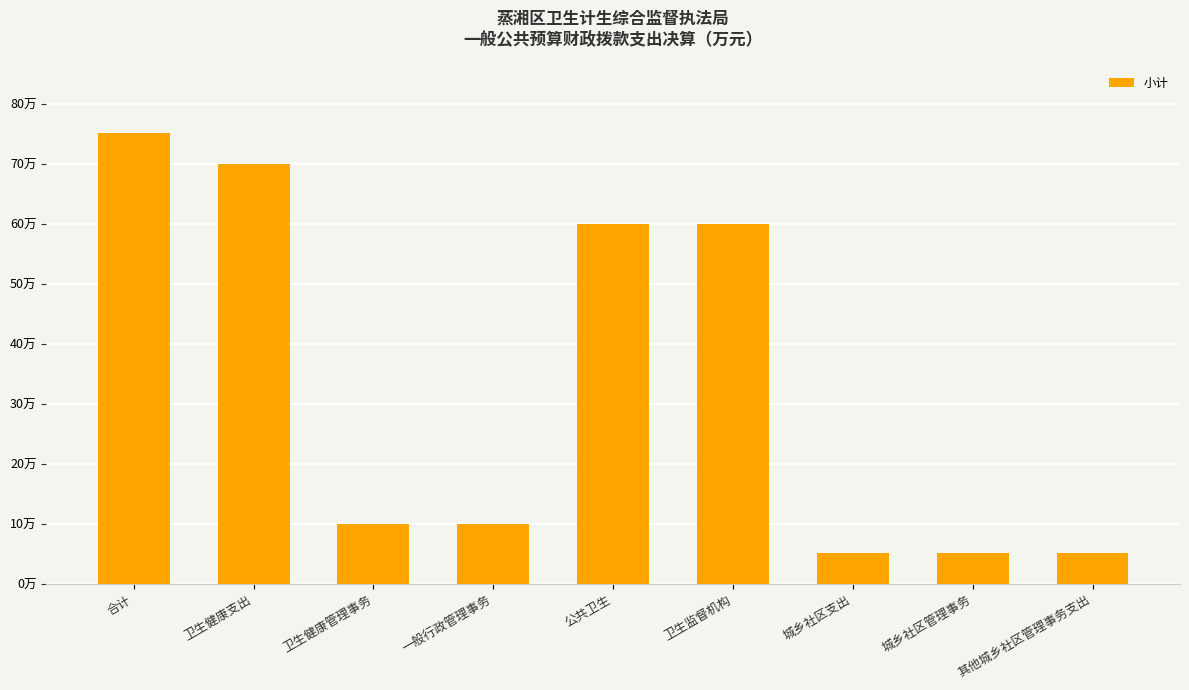

Is it true that the value at 卫生监督机构 is 81.4?

False